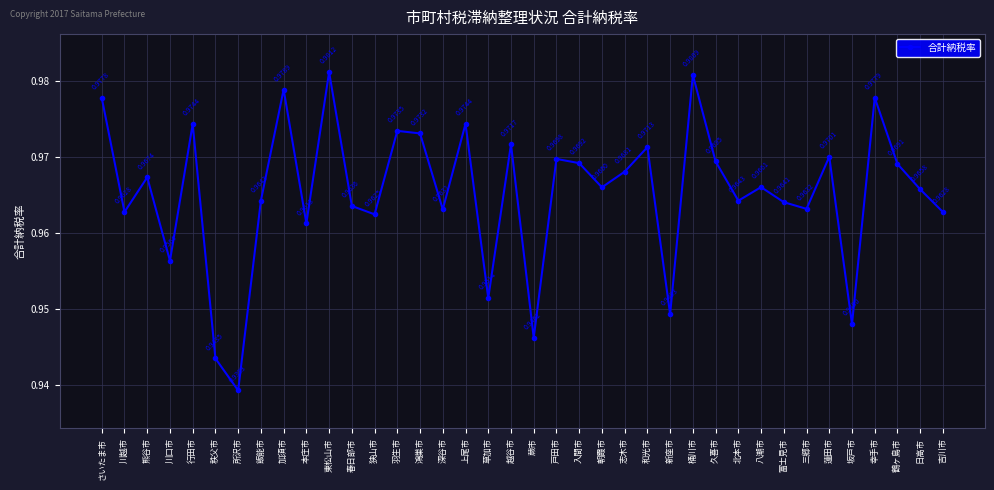

True or false: there are more than 2 points higher than both neighbors.

True